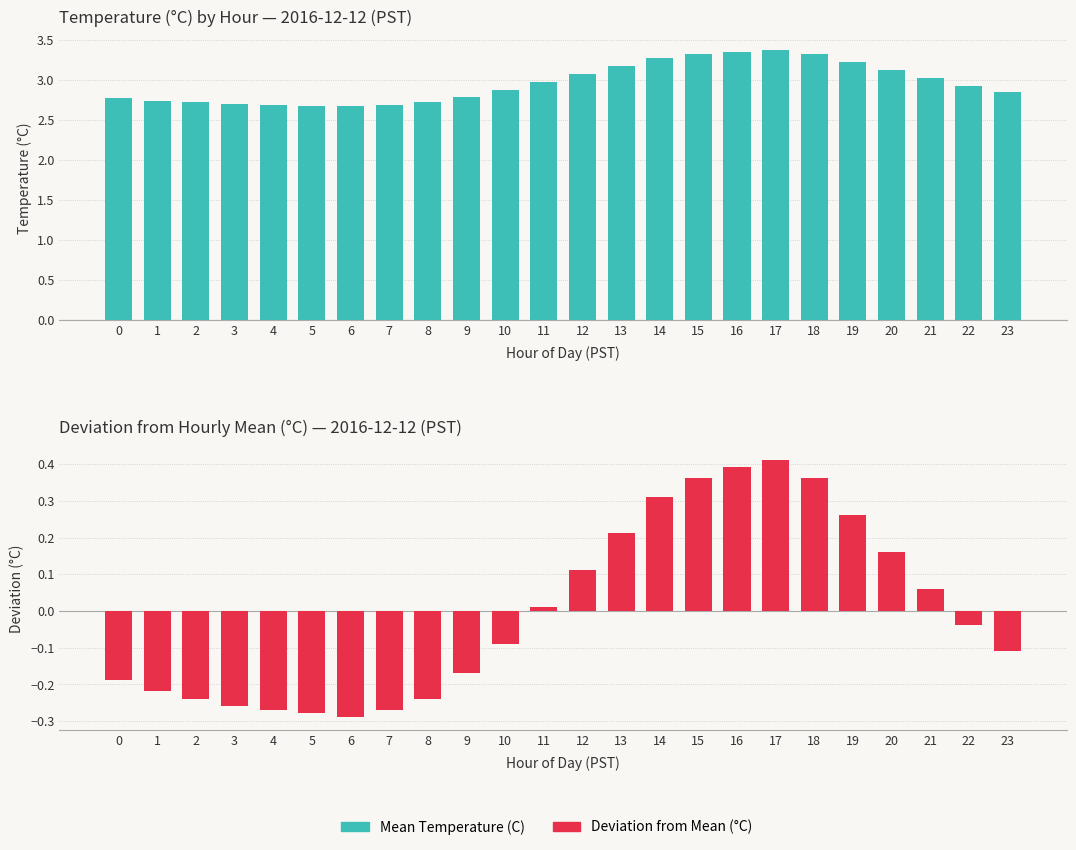

Read the Mean Temperature (C) value at 3.

2.7